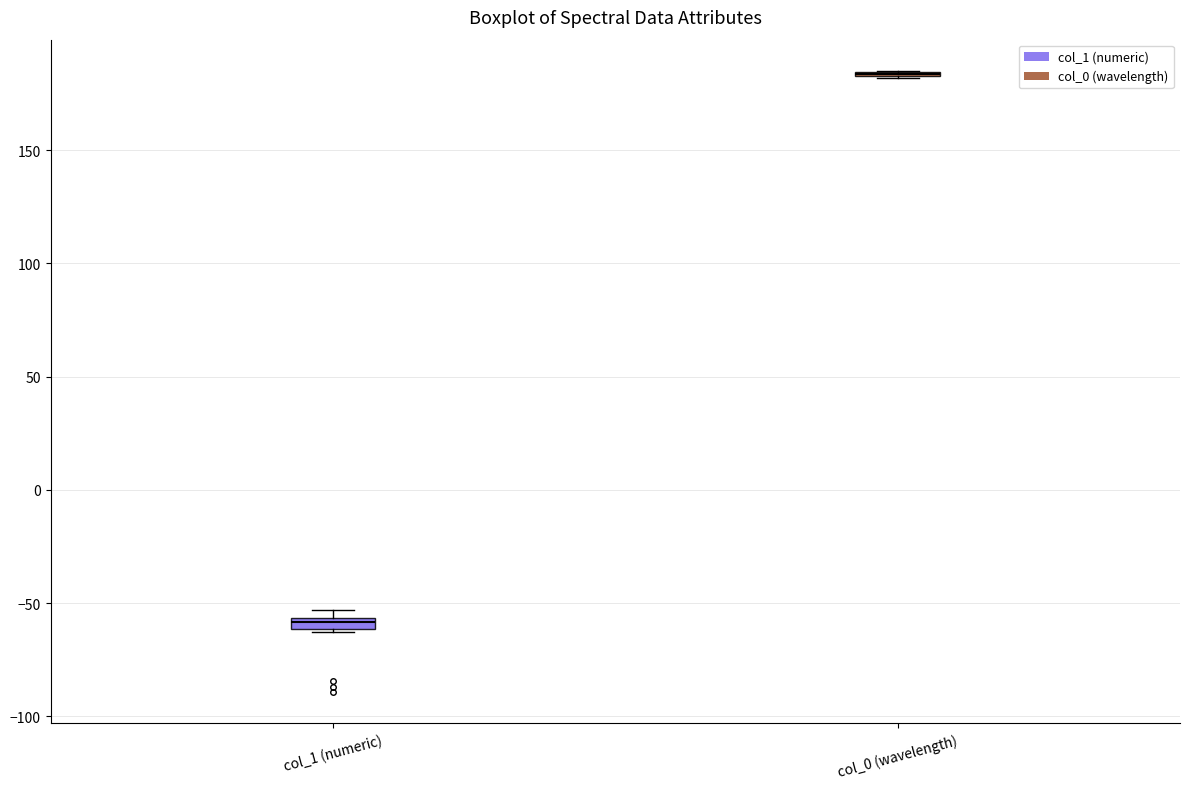

Where is the lower edge of the box for col_1 (numeric) on the y-axis? The values are not printed on the chart, so give them approximately, as read against the axis.

-60